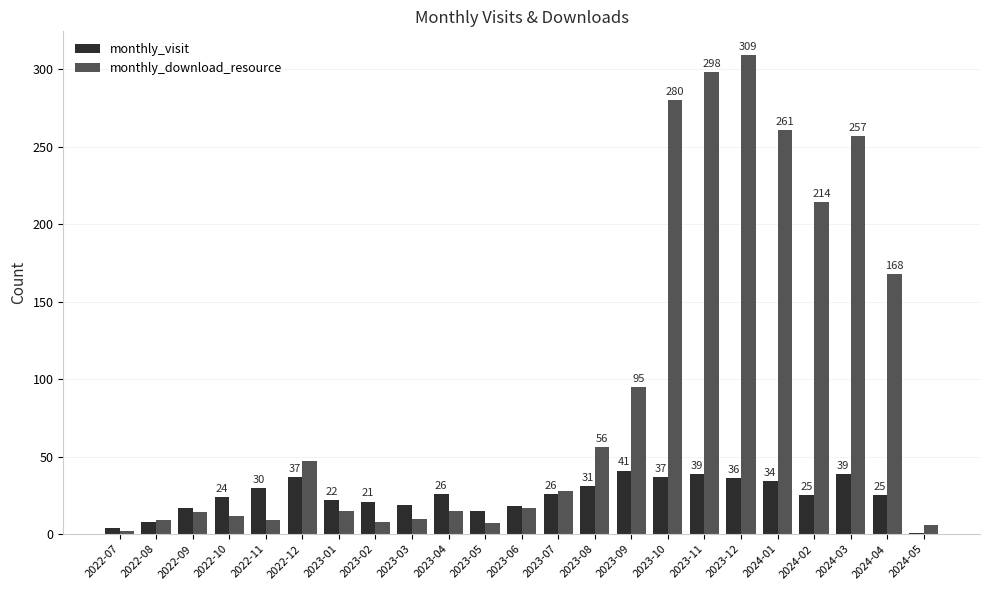

At how many categories does at least one series exceed 196?

6